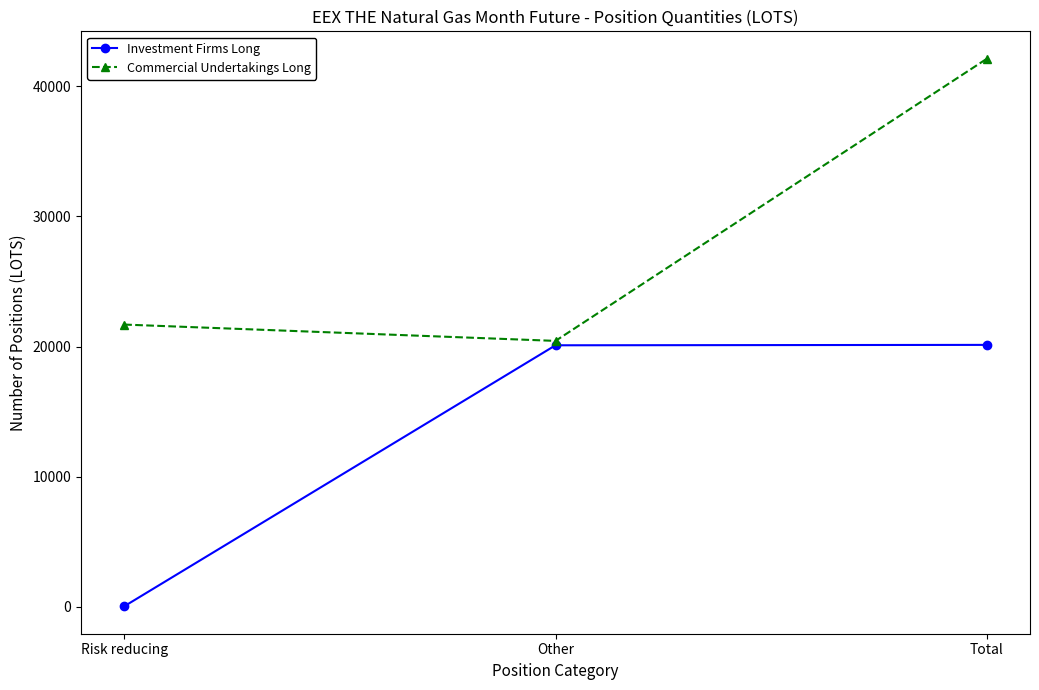

What is the spread (max minus min) of values at Risk reducing?

21660